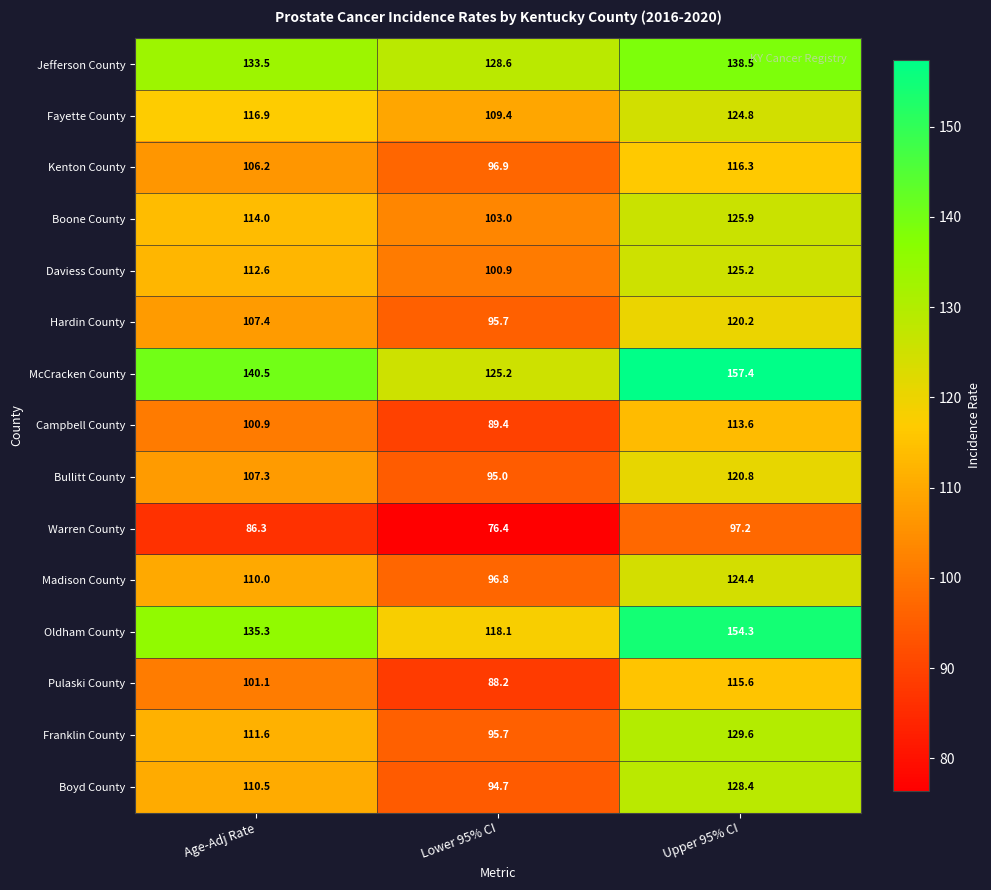

Is it true that Madison County equals 50.9 at Lower 95% CI?

False